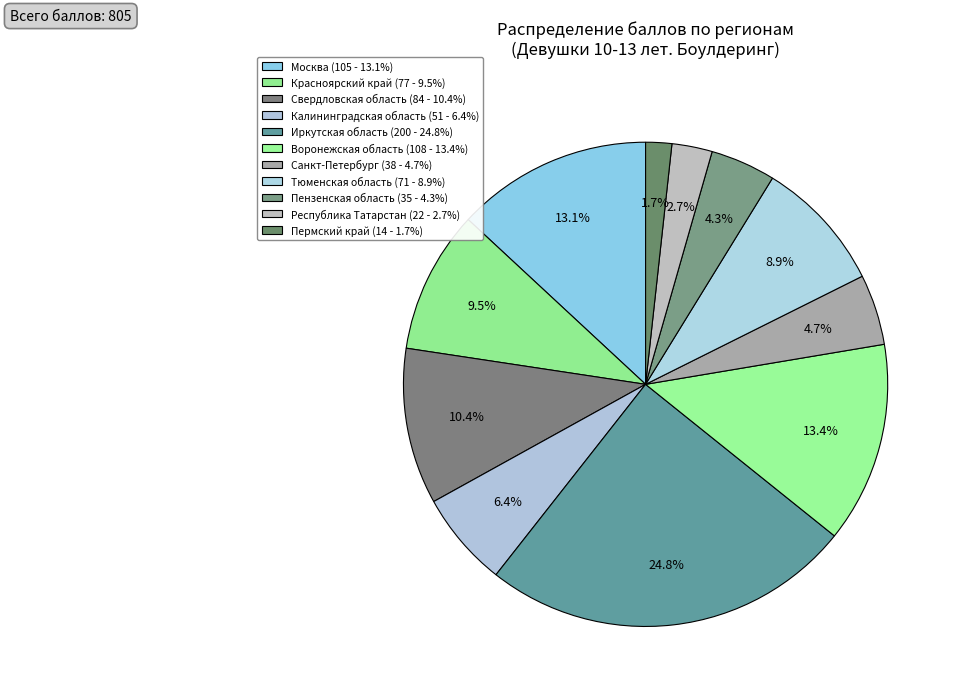

What percentage is the Свердловская область slice, to the nearest percent?

10%